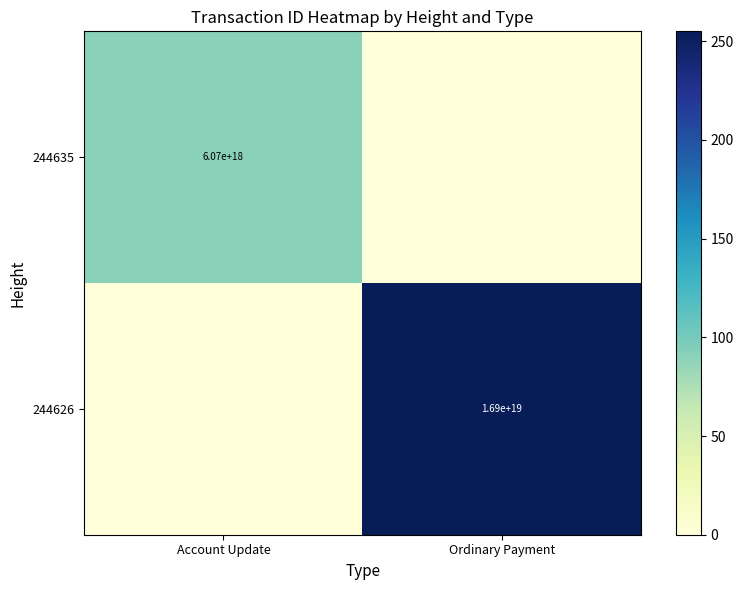

The 244626 series shows 23705530392538775552 at Ordinary Payment. True or false?

False